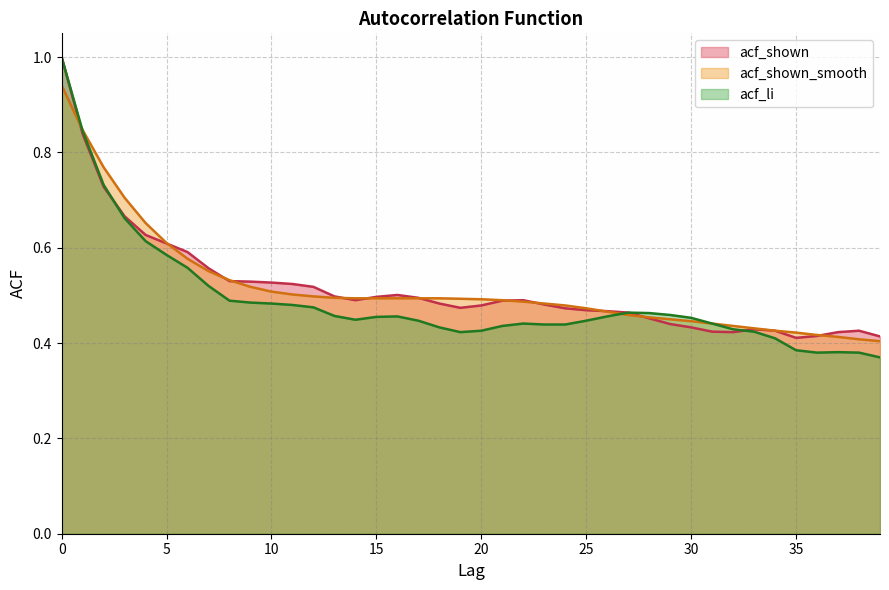

What is the average value of the acf_shown series?

0.5